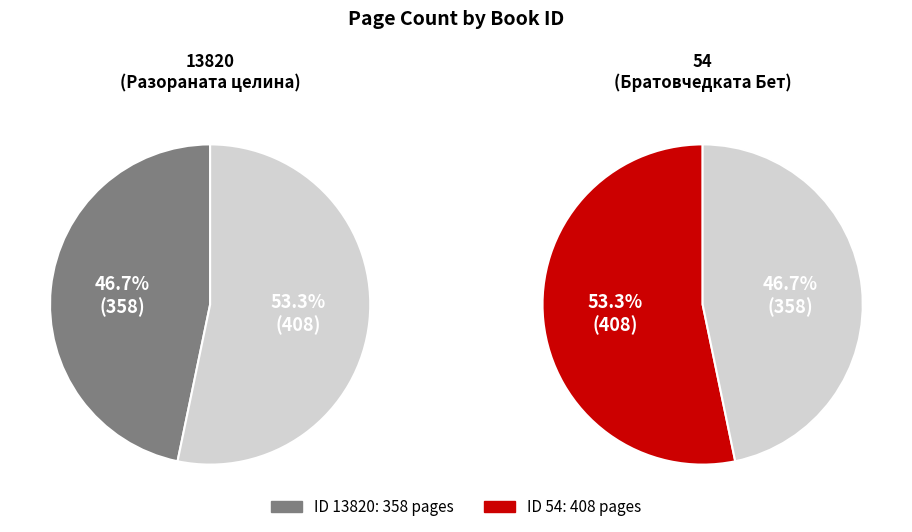

Which category has the smallest portion of the pie?

13820